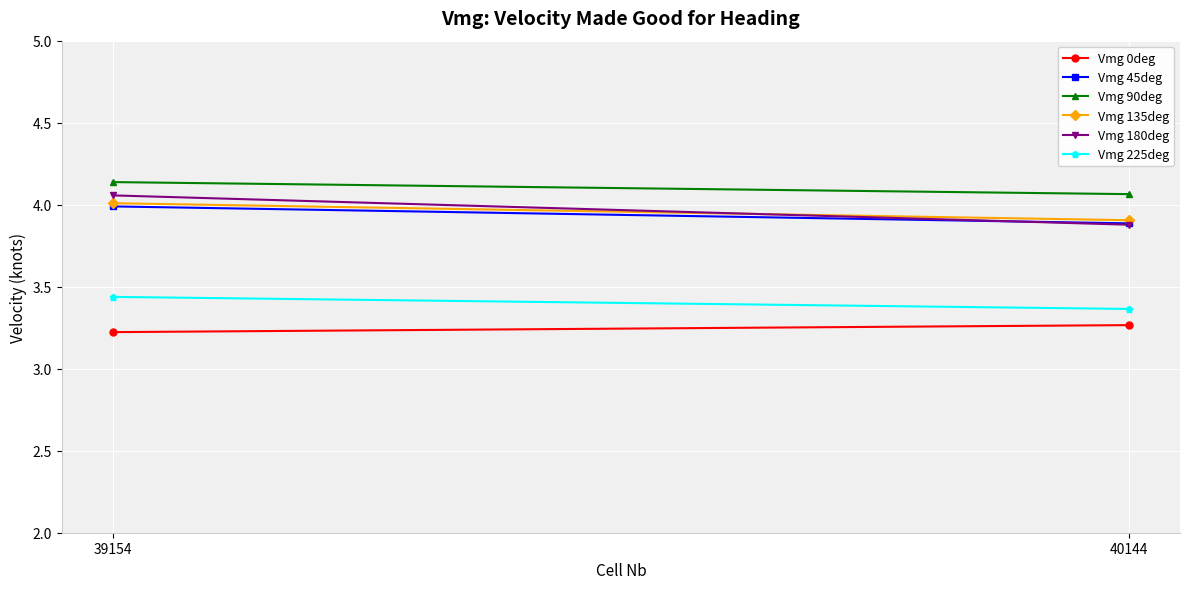

List the labels in order of Vmg 45deg value, largest first.

39154, 40144